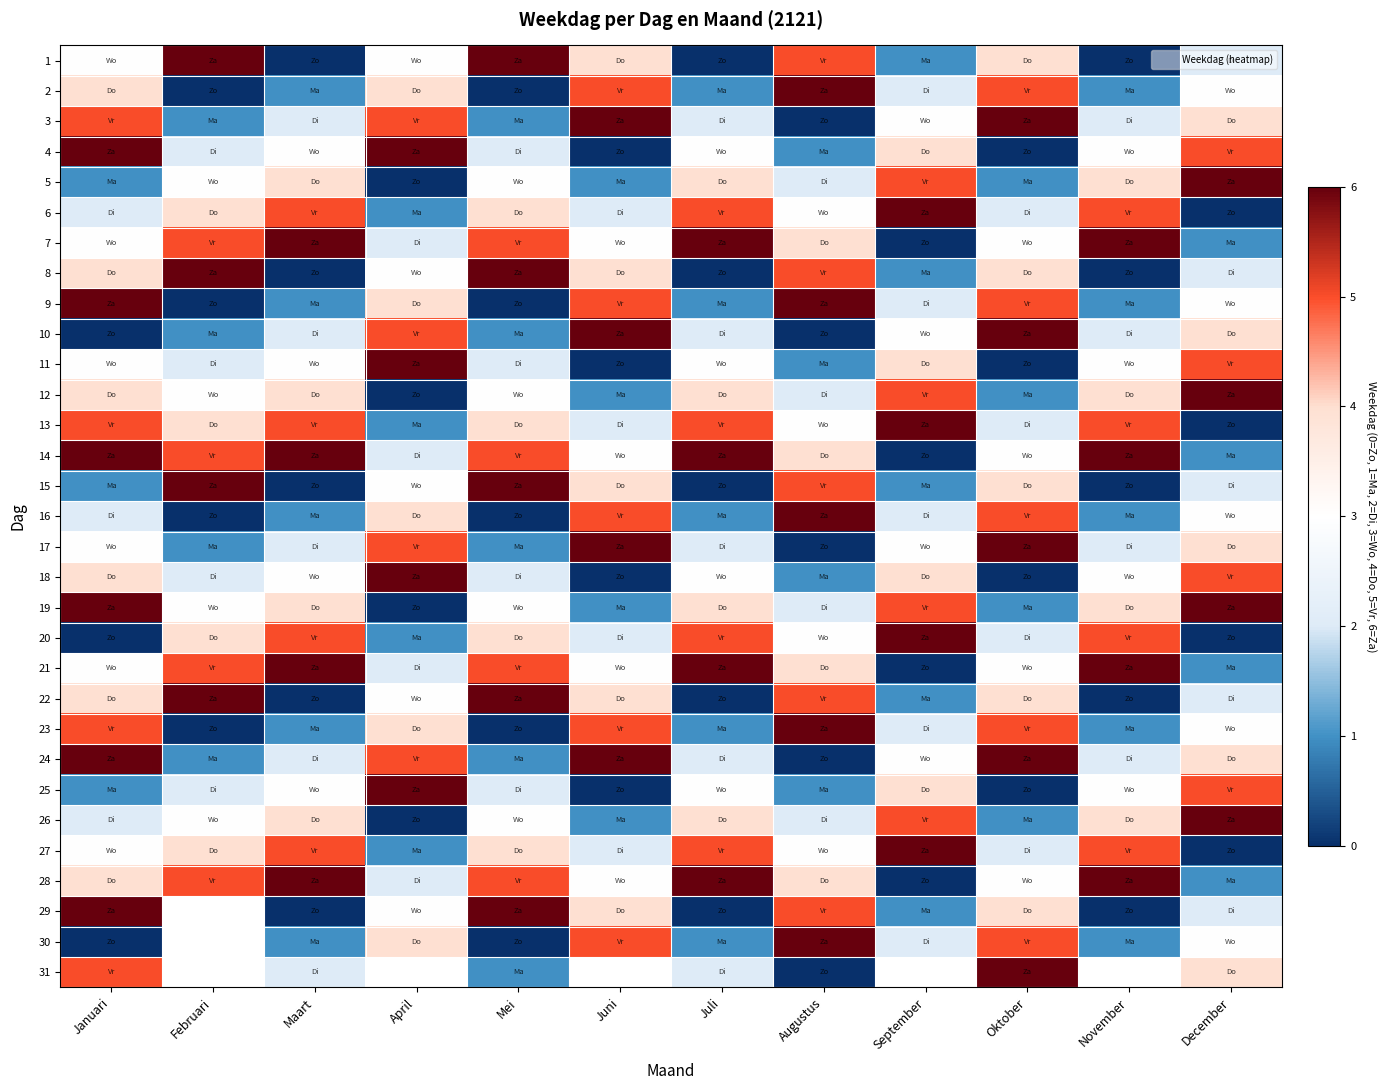

True or false: 25 has a value of 3.2 at Oktober.

False